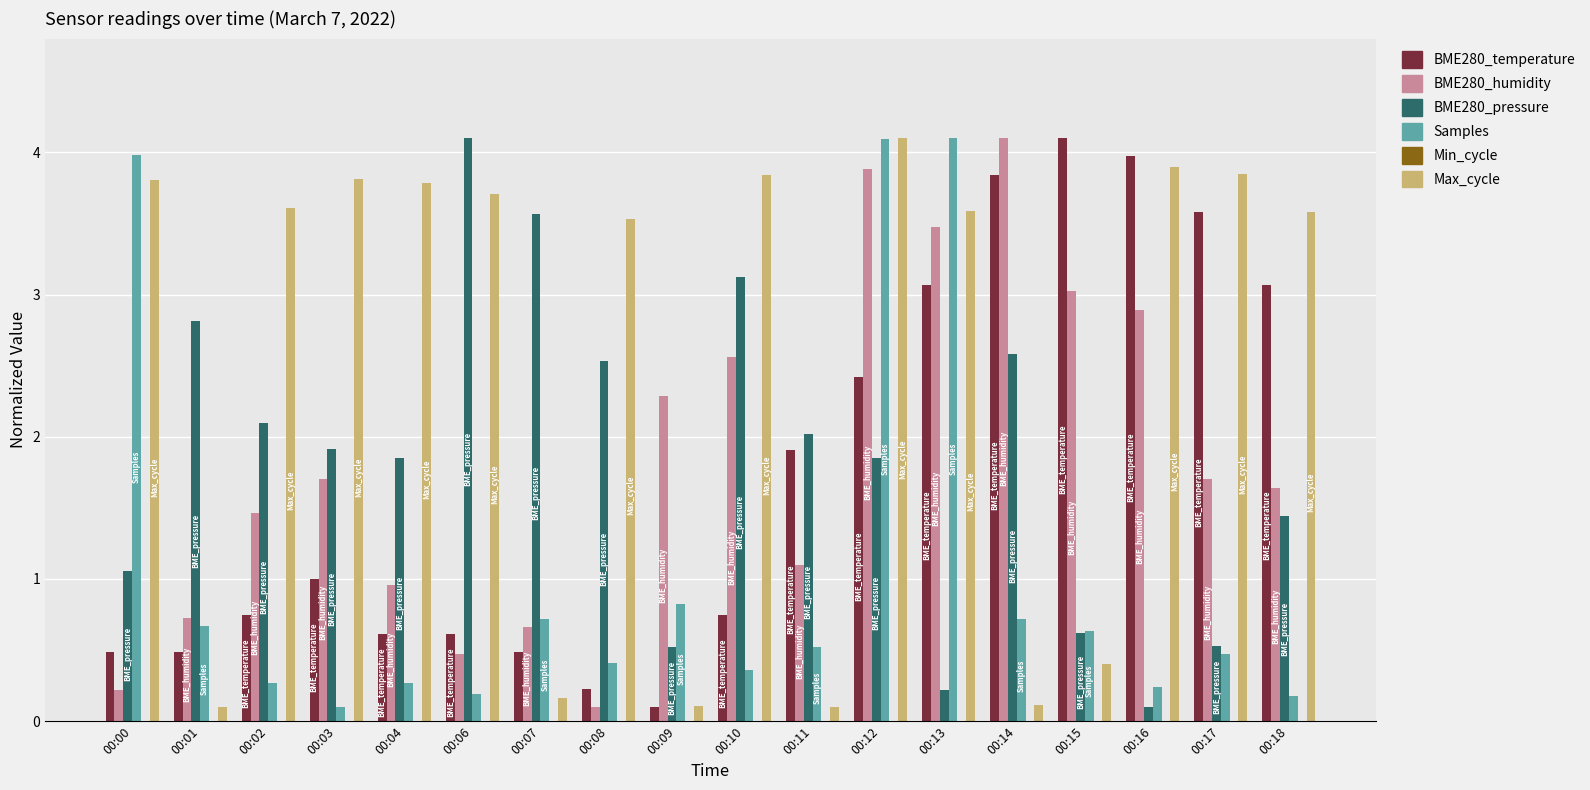

At 00:14, list the series in order from smallest to largest.

Max_cycle, Samples, BME280_pressure, BME280_temperature, BME280_humidity